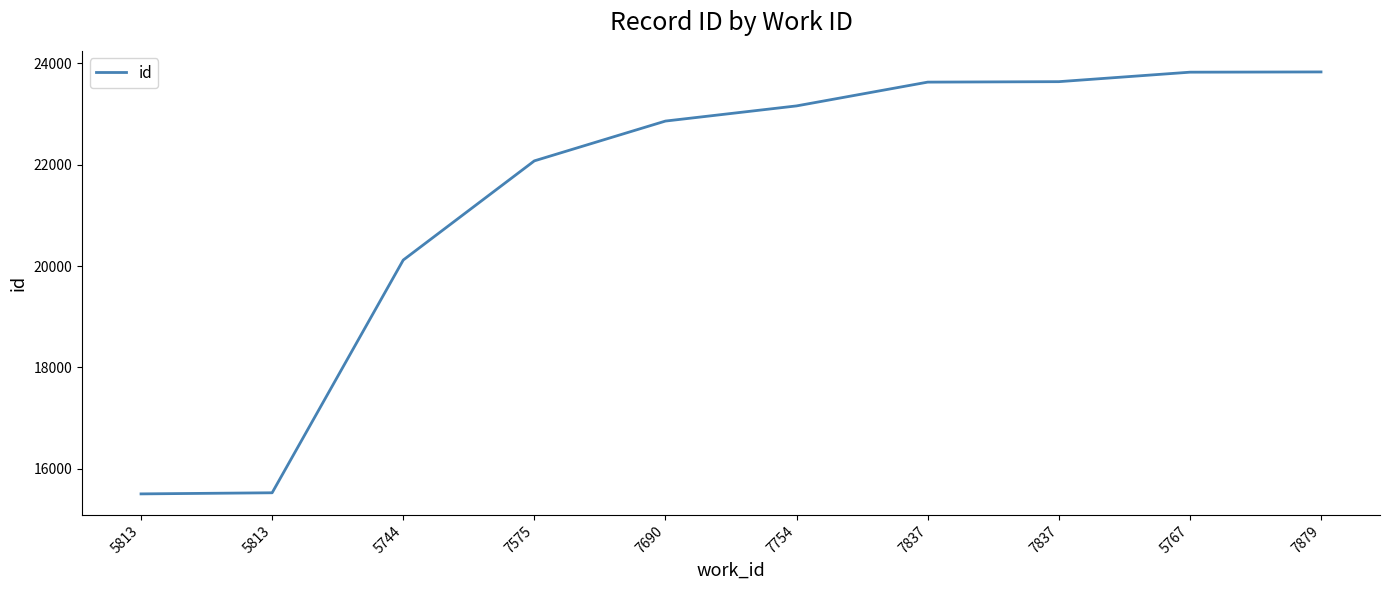

Reading left to right, what are all the values shown in this chart?

15507	15529	20119	22075	22860	23159	23628	23637	23824	23829